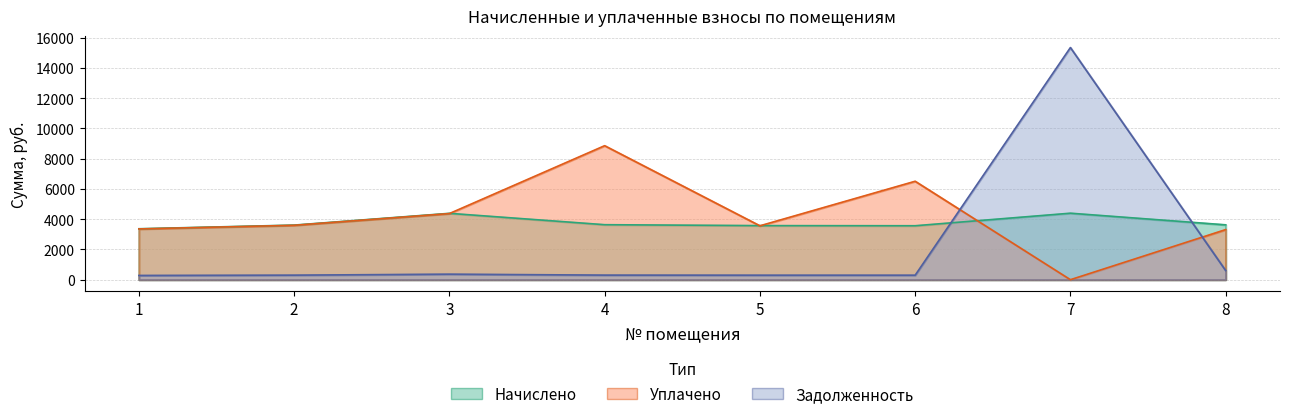

Is it true that zadolzhennost equals 301.0 at 2?

True